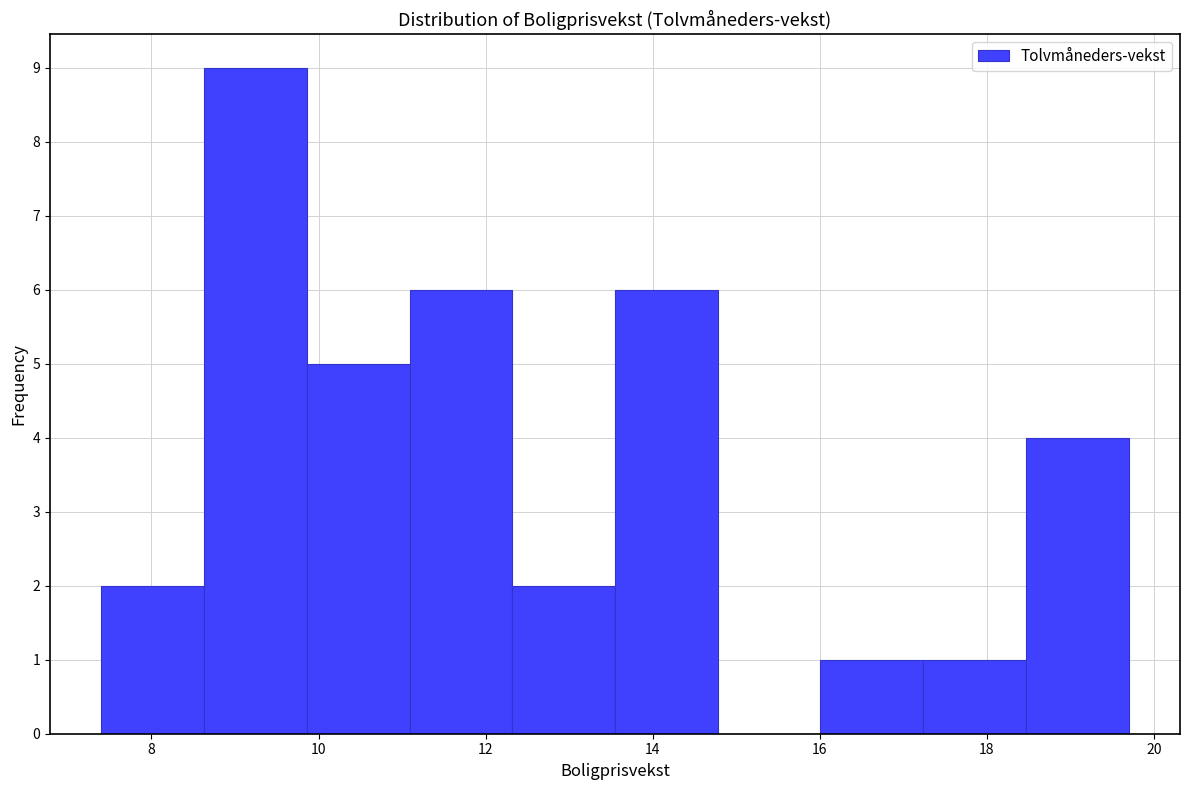

Reading left to right, transcribe this chart: for each bar, give the range it covers on the x-axis and its height. Neither the bar edges nor the heights are printed on the chart, so give them approximately, as read against the axes.

7.4 to 8.6: 2
8.6 to 9.8: 9
9.8 to 11.0: 5
11.0 to 12.4: 6
12.4 to 13.6: 2
13.6 to 14.8: 6
14.8 to 16.0: 0
16.0 to 17.2: 1
17.2 to 18.4: 1
18.4 to 19.8: 4